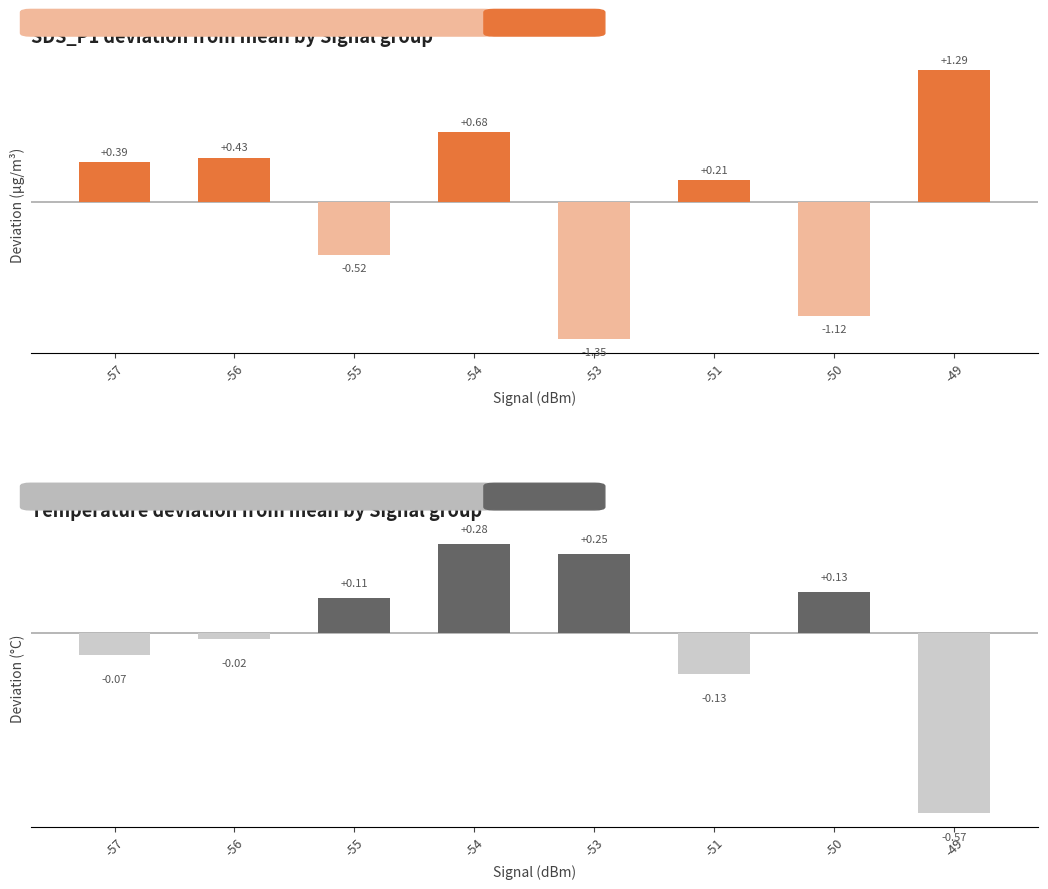

What is the difference between the highest and lowest values at -49?

1.9